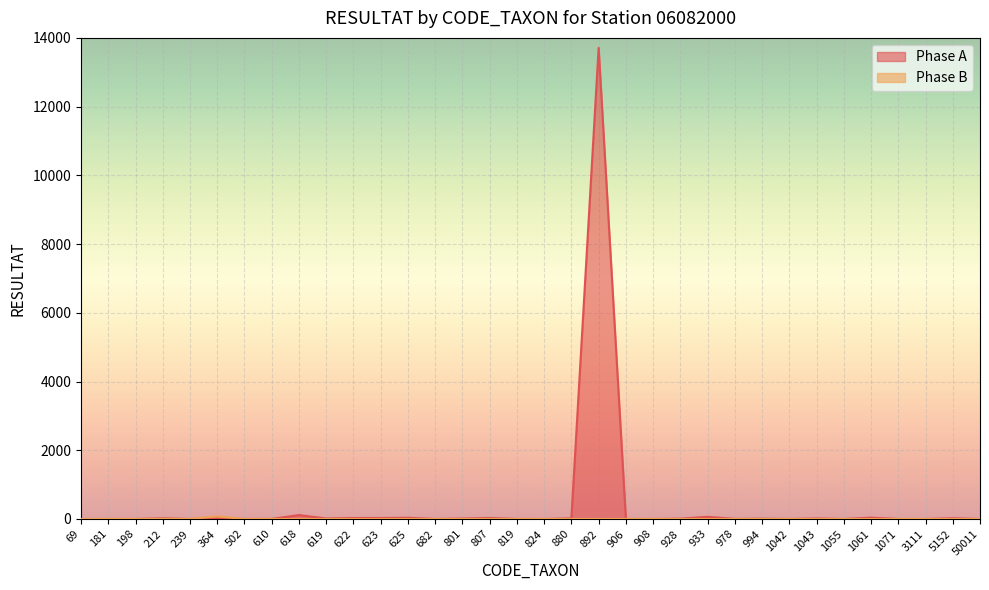

How many data points does each series have?

34